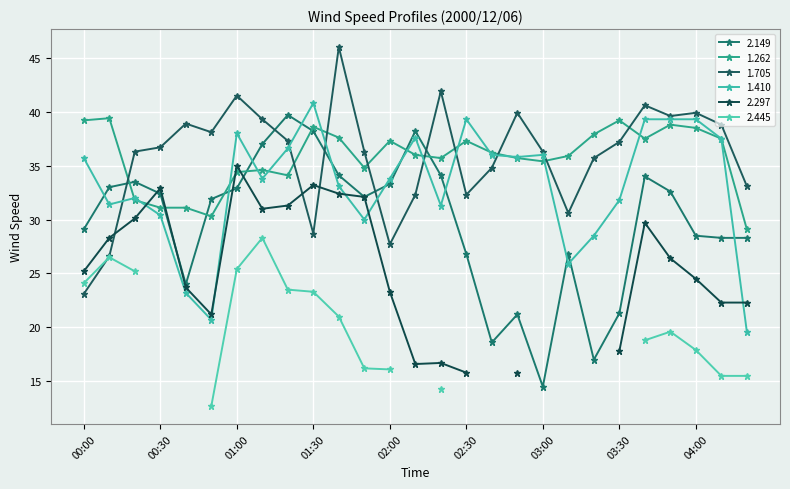

How many data points in 2.149 are less than 32?

13